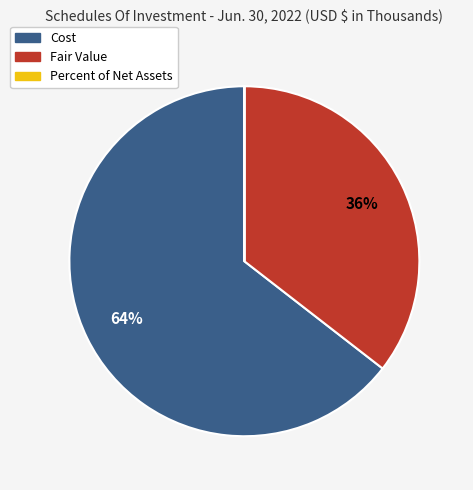

The Cost slice represents 52% of the pie. True or false?

False